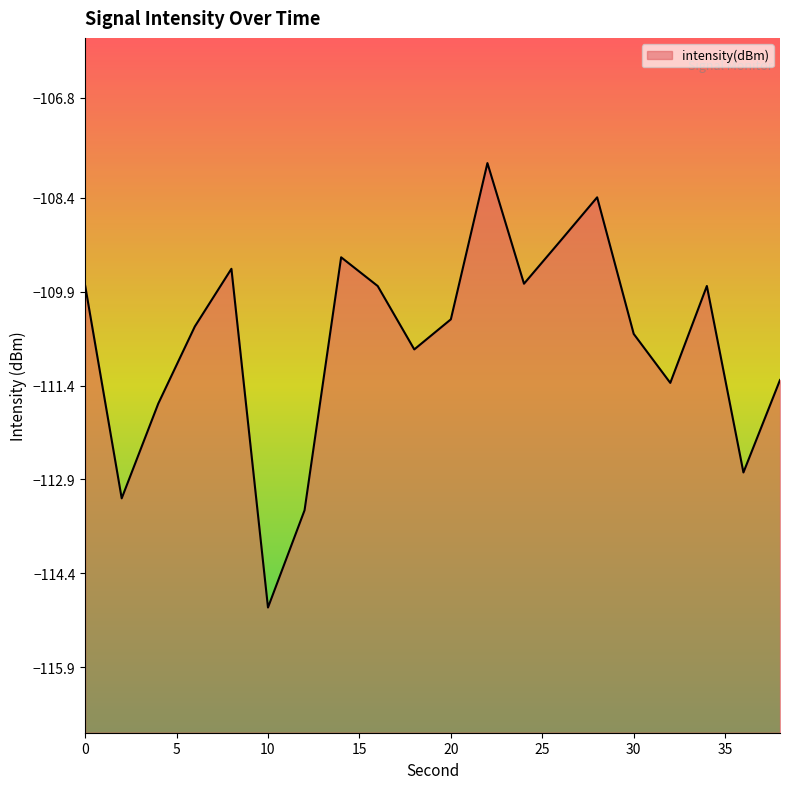

Does the chart display data point markers on the line(s)?

No